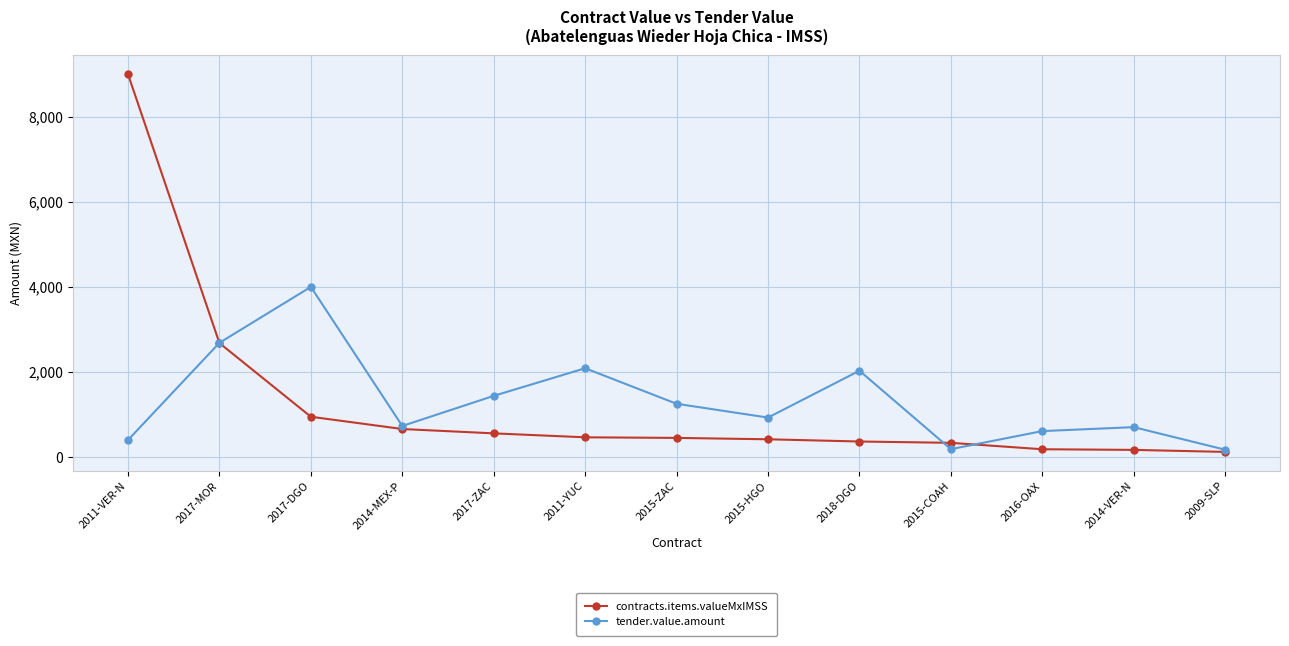

Is the value of contracts.items.valueMxIMSS at 2015-COAH greater than the value of tender.value.amount at 2015-ZAC?

No